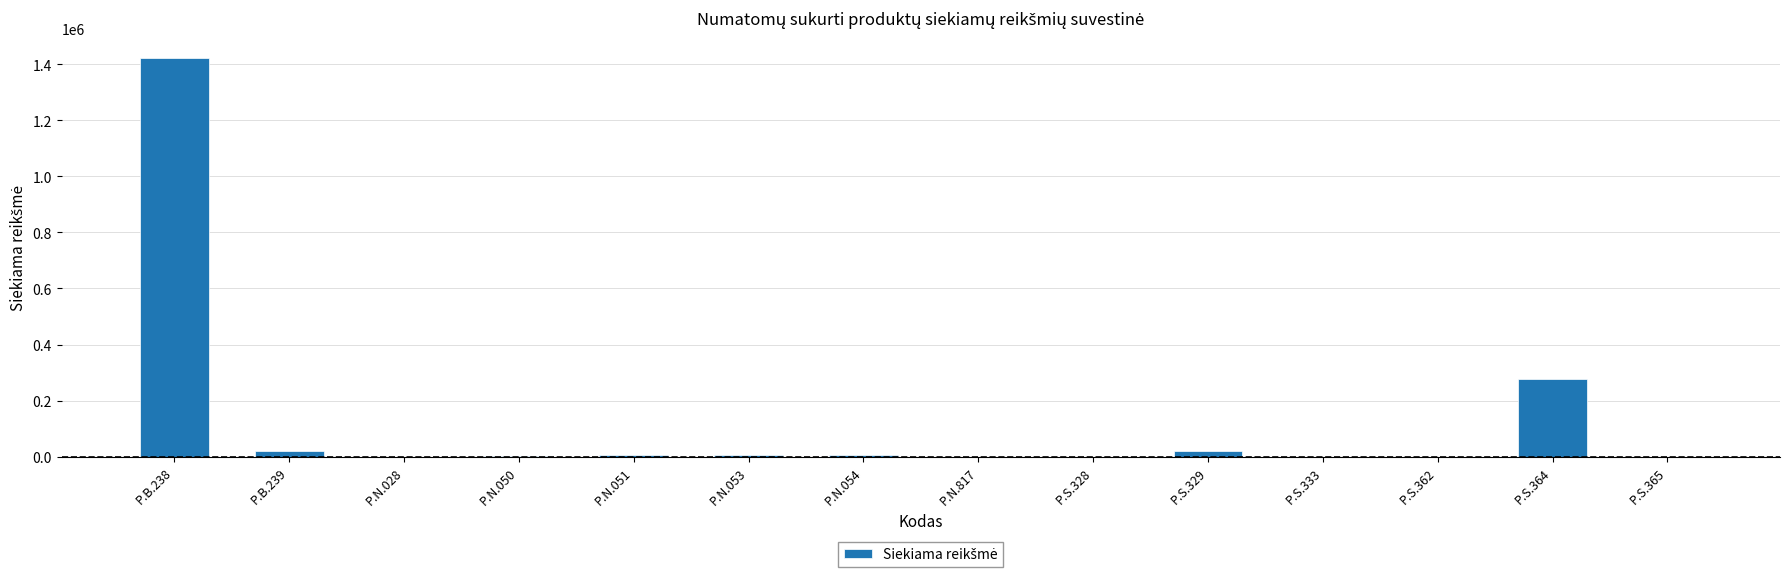

Which category has the highest value across all series?

P.B.238